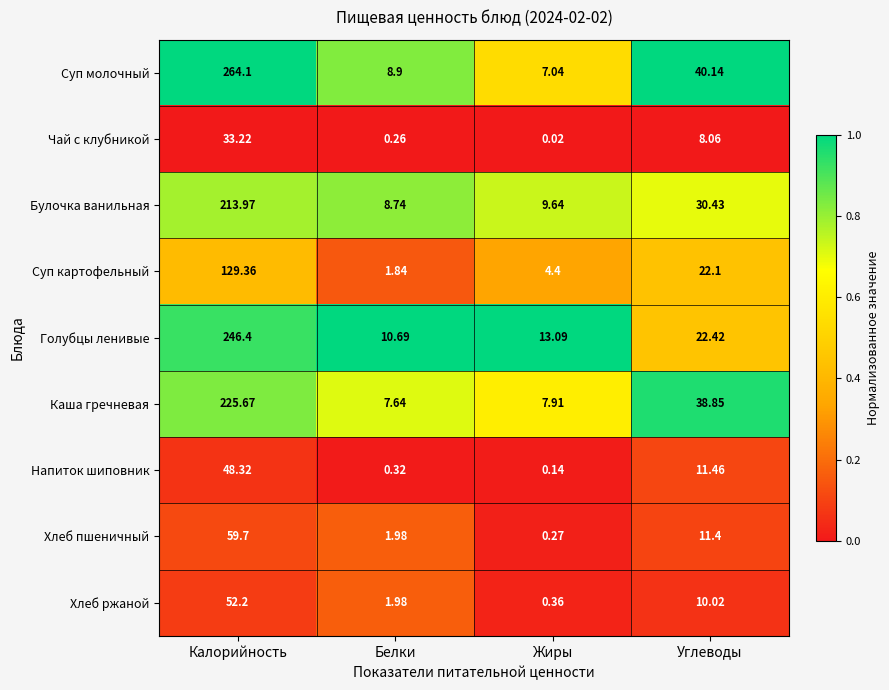

What is the difference between the highest and lowest values at Белки?

10.4